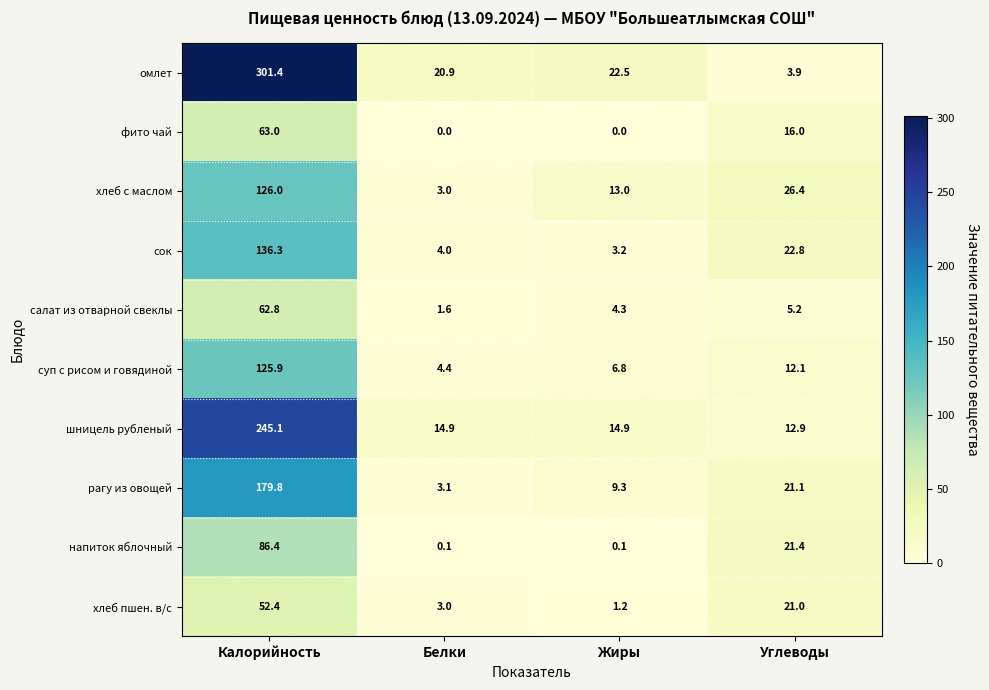

At which label does хлеб пшен. в/с first exceed 21?

Калорийность